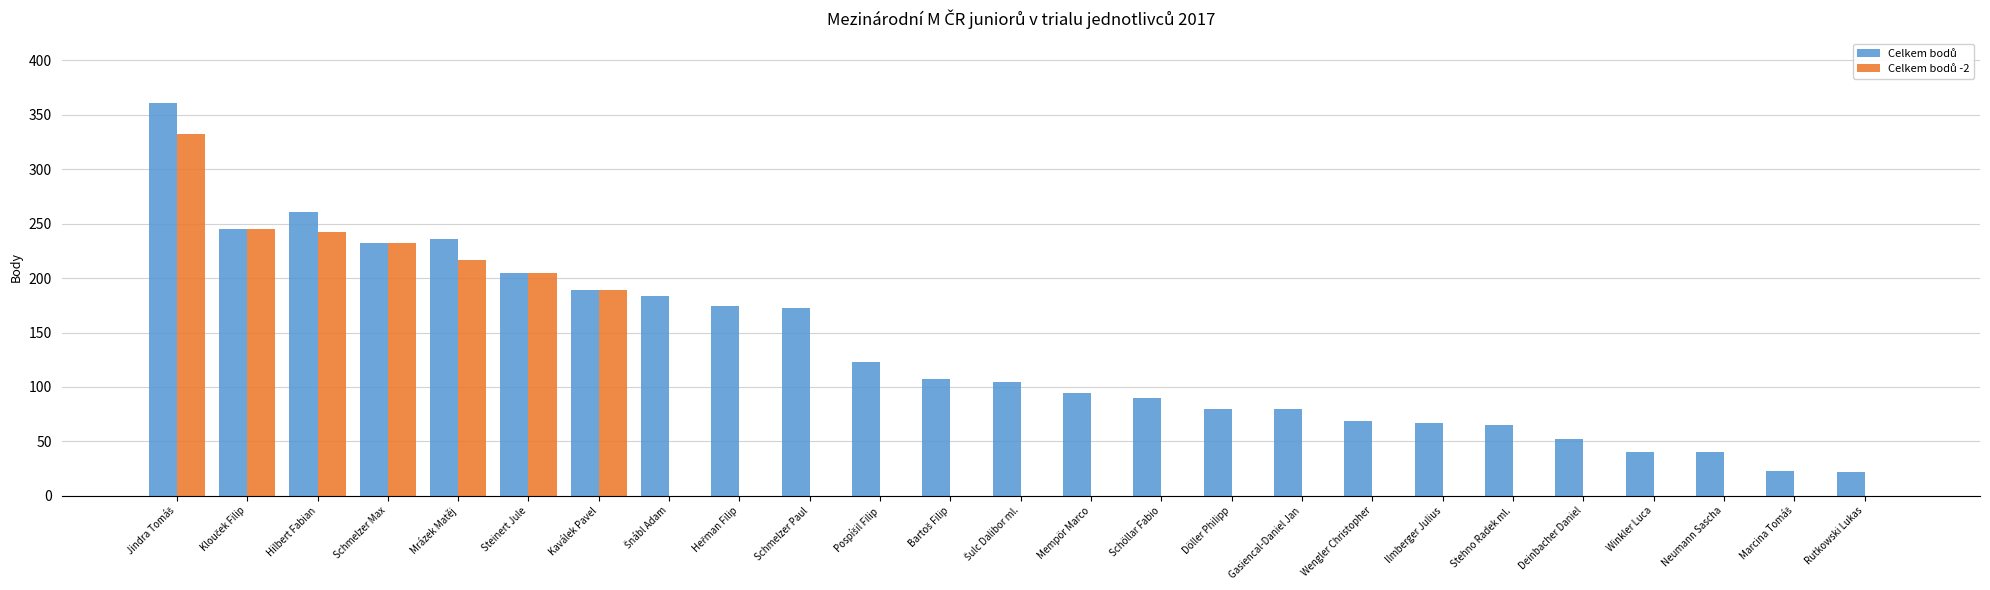

What is the total value across all series at Schmelzer Max?

464